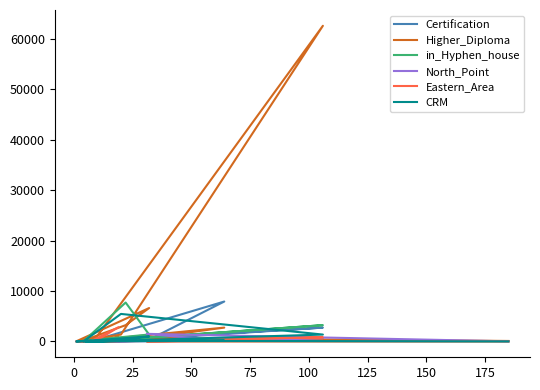

What is the difference between the North_Point values at 50 and 150?

3